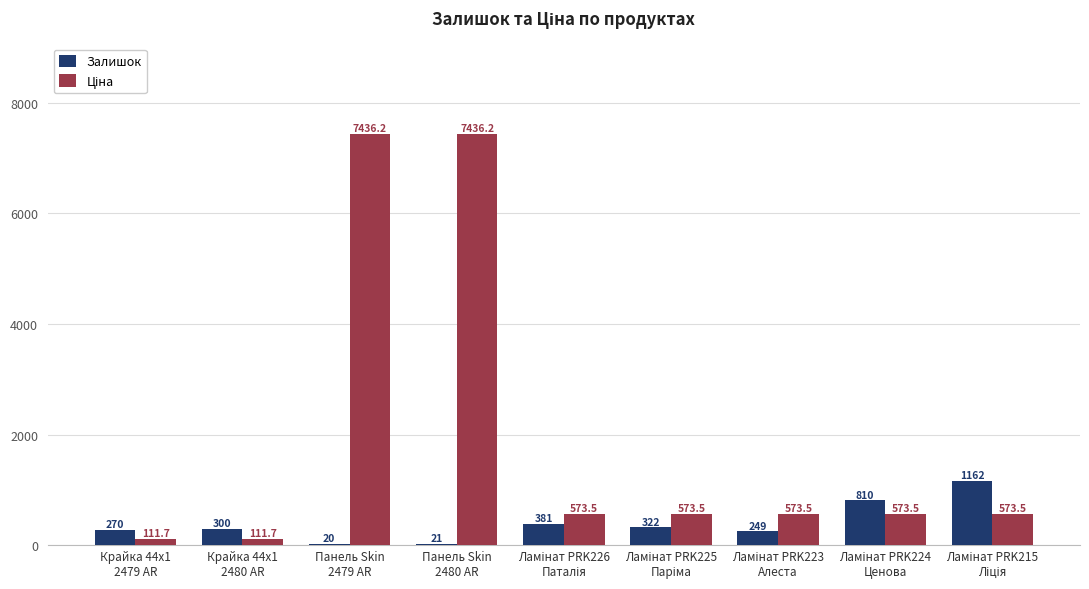

What is the sum of all Залишок values?

3535.0